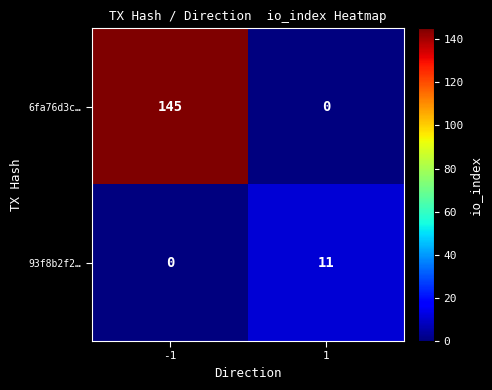

What is the average value of the 93f8b2f2… series?

6